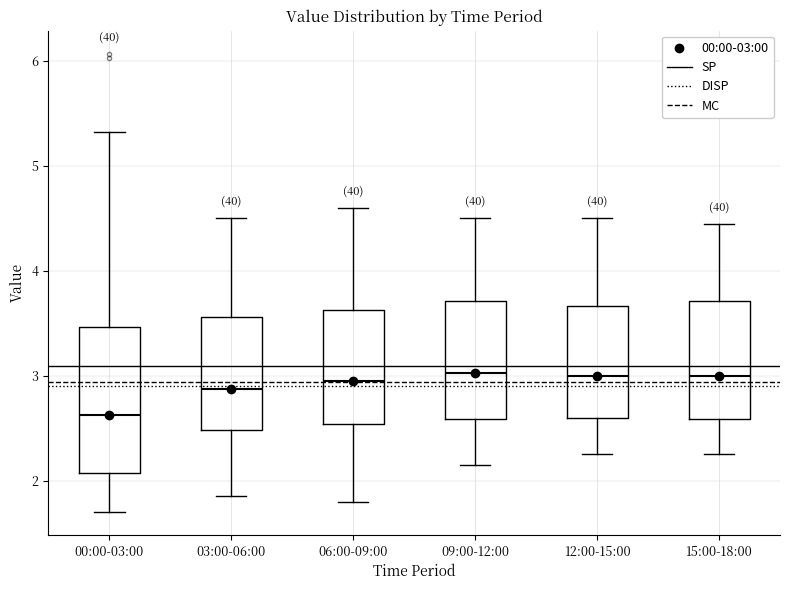

Comparing the boxes themselves (not the whiskers), which one is the tallest?

00:00-03:00